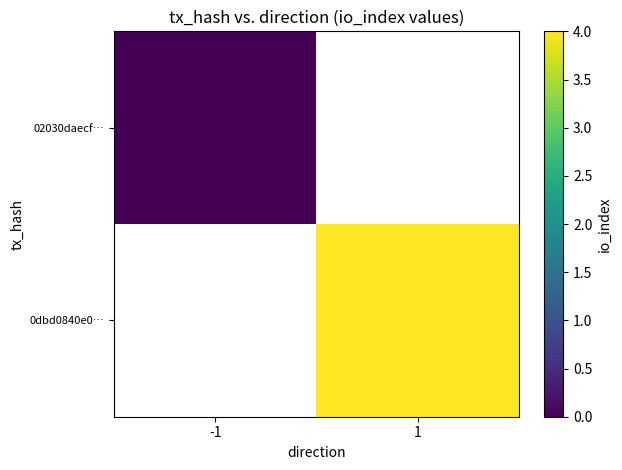

At how many categories does at least one series exceed 2?

1